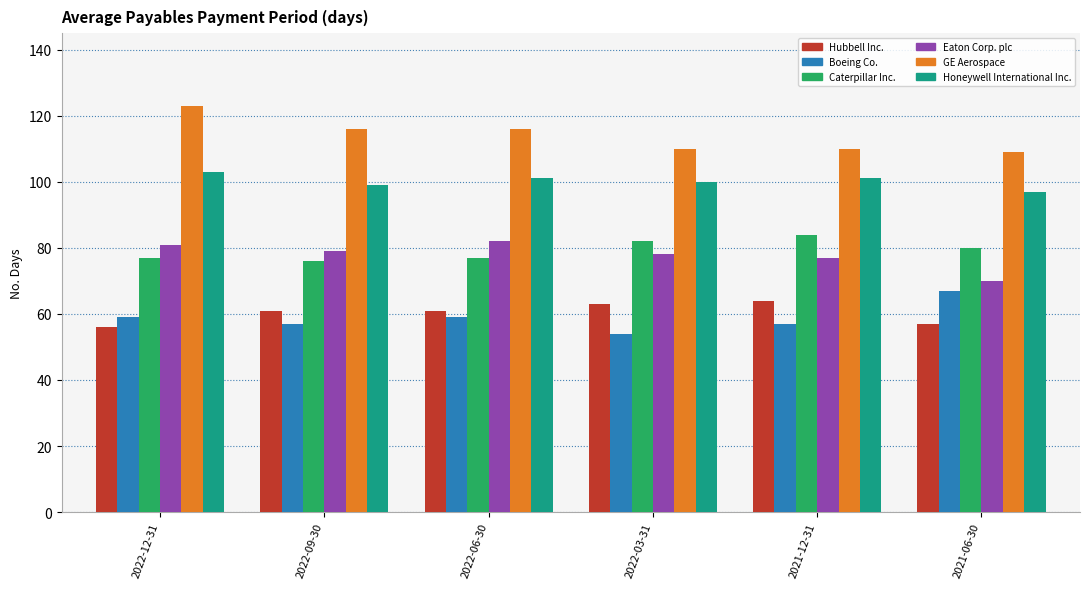

How many groups of bars are there?

6